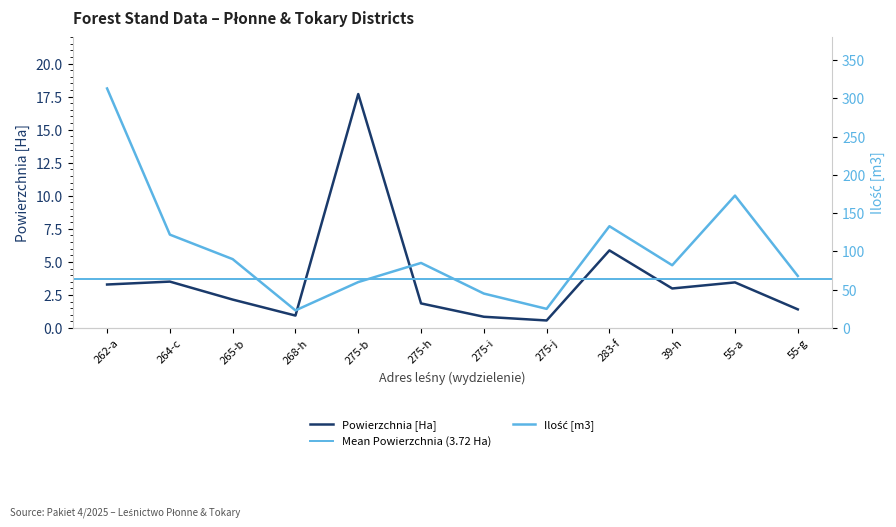

In Ilość [m3], how many points are lower than both neighbors (excluding endpoints)?

3